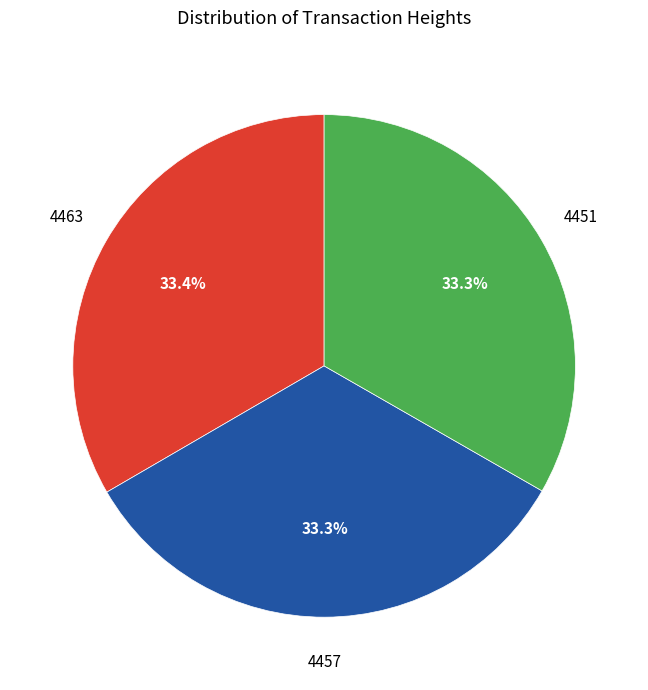

Do 4451 and 4457 together represent more than half of the pie?

Yes